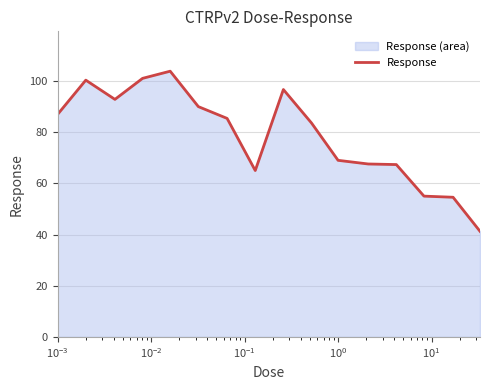

What is the difference between the maximum and minimum values?

62.6